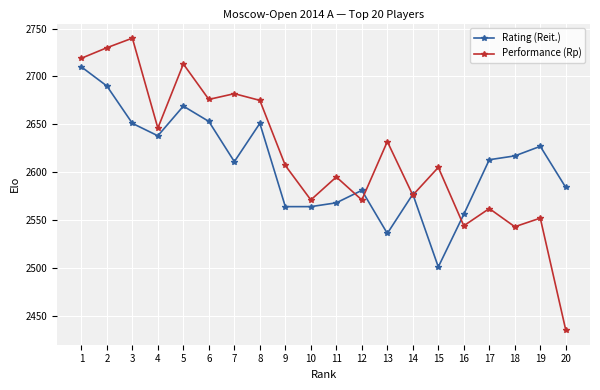

What is the value of the Performance (Rp) point at the 17th from the left?

2562